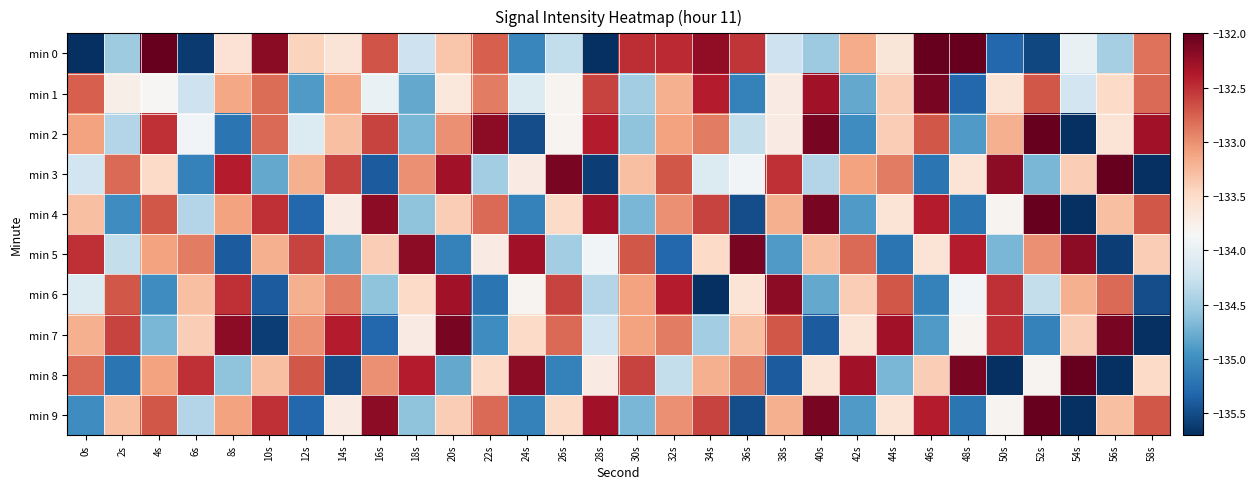

Between 28s and 34s, which series saw the biggest shift?

min 0